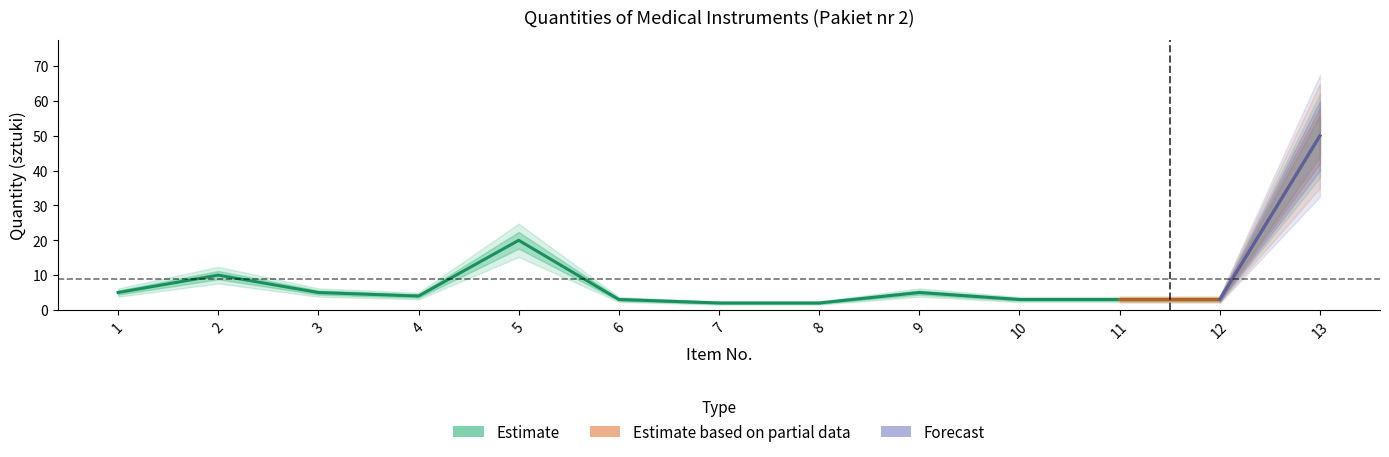

What is the difference between the values at 8 and 11?

1